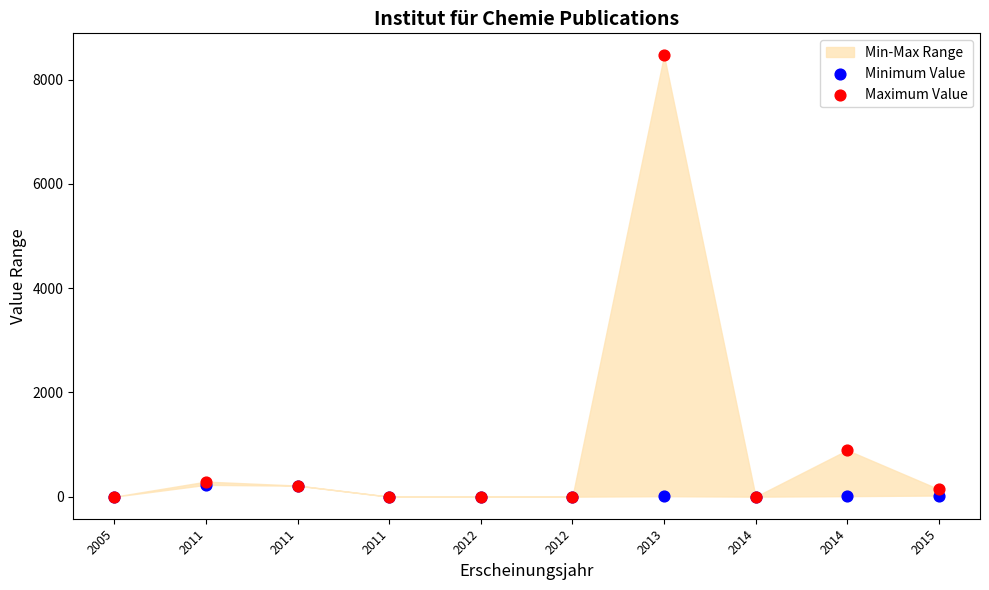

Which series reaches the maximum Y coordinate?

Maximum Value